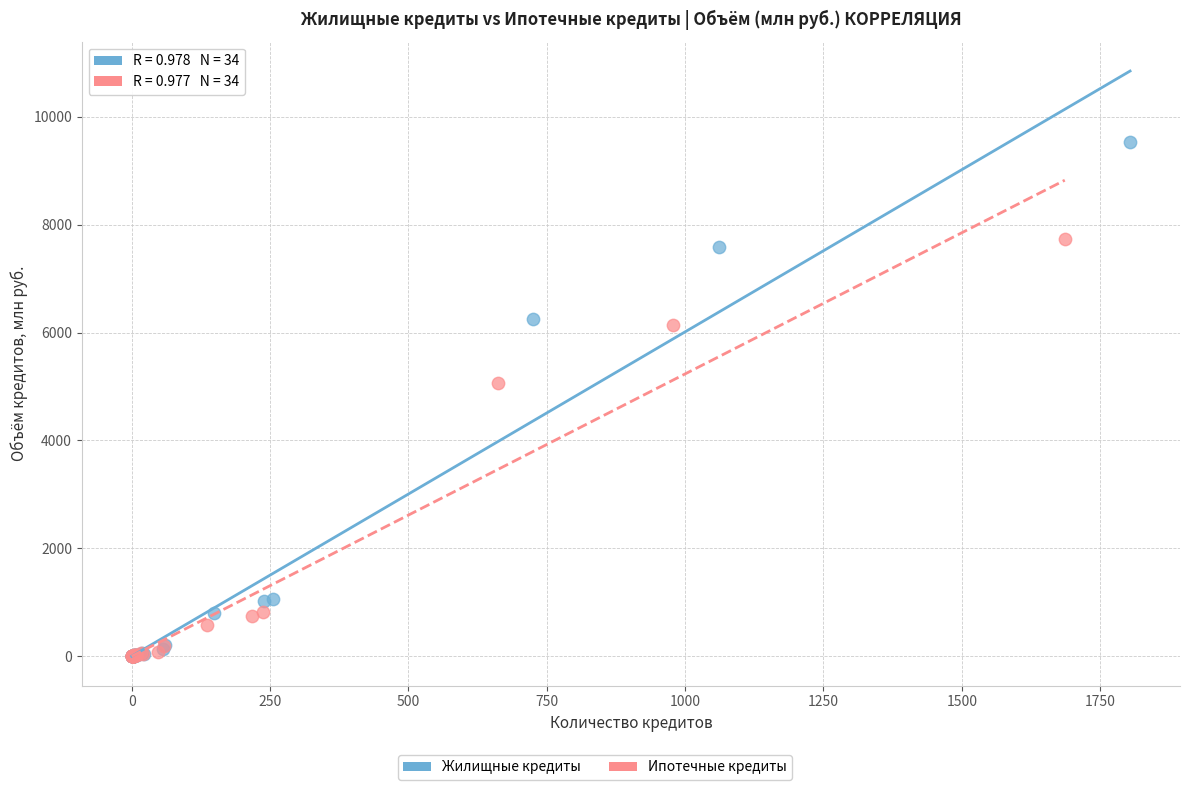

Which series contains the highest Y value?

Жилищные кредиты